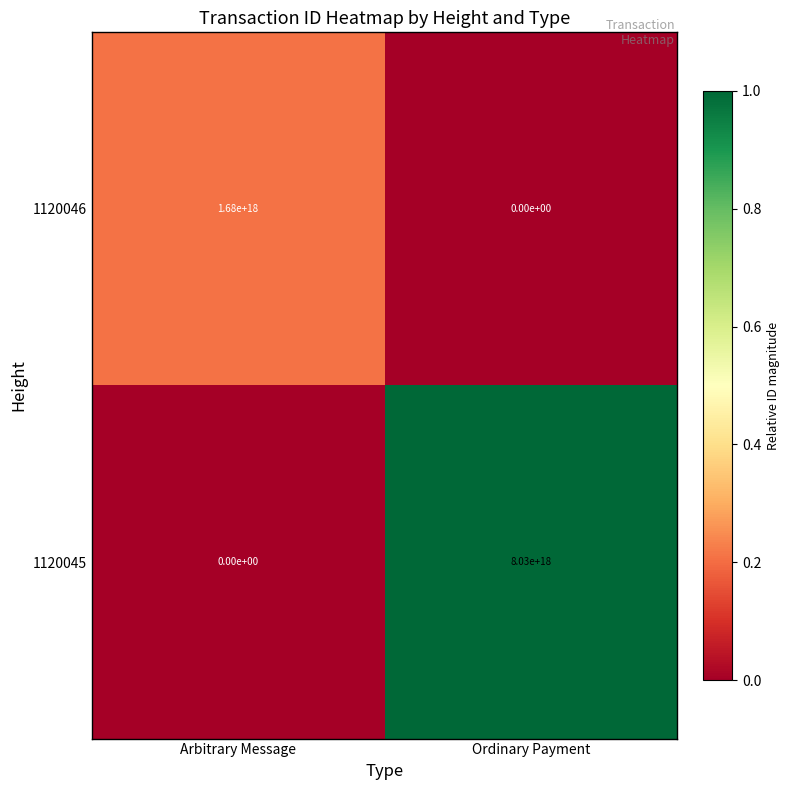

At which label does 1120045 reach its peak?

Ordinary Payment